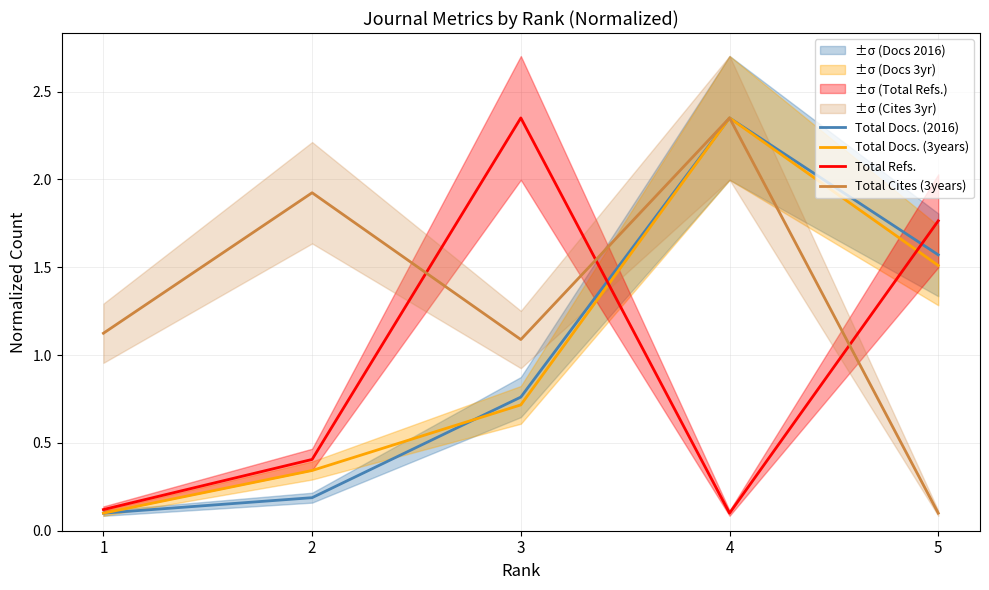

The Total Docs. (3years) series shows 0.1 at 1. True or false?

True